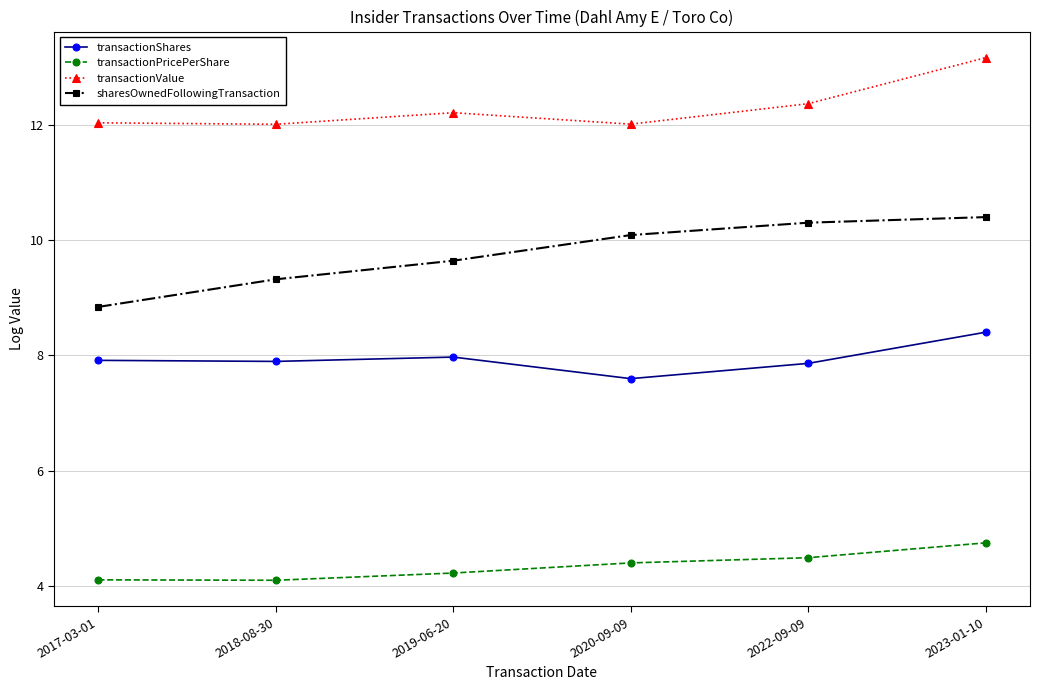

True or false: transactionShares has more than 2 points higher than both neighbors.

False